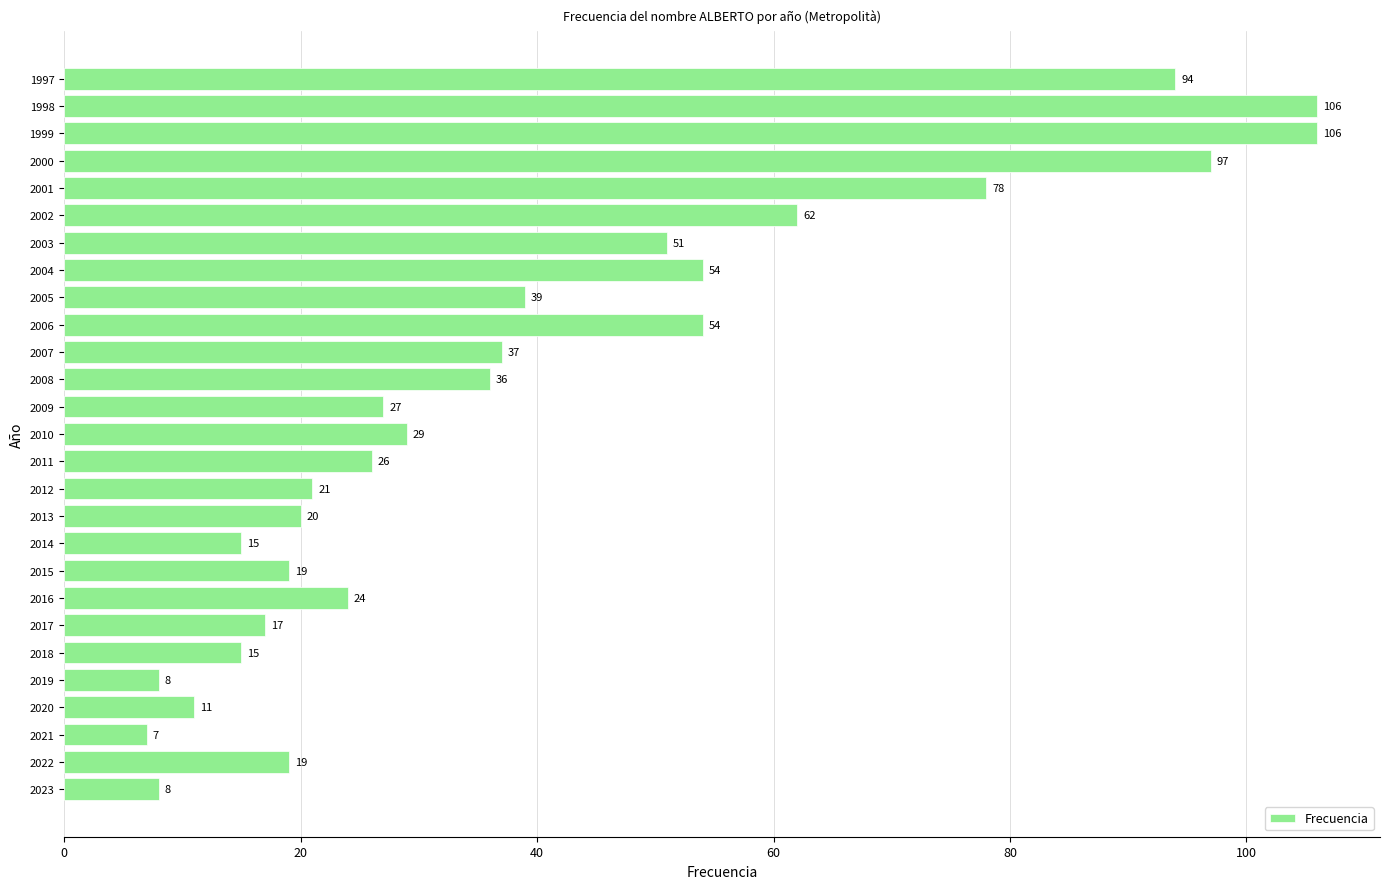

True or false: the data shows 9 at 2017.

False